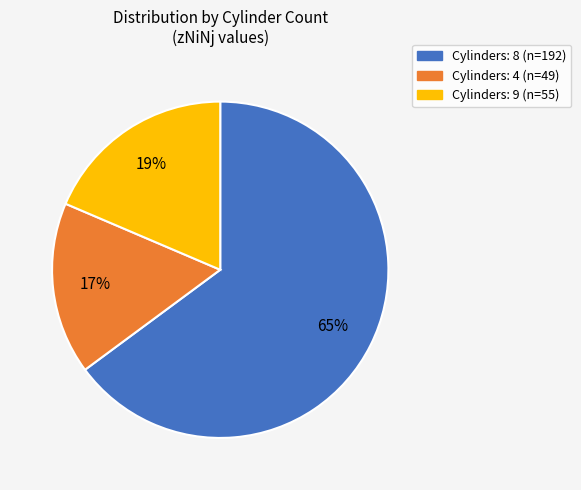

To the nearest percent, what is the difference between the largest and smallest slice percentages?

48%